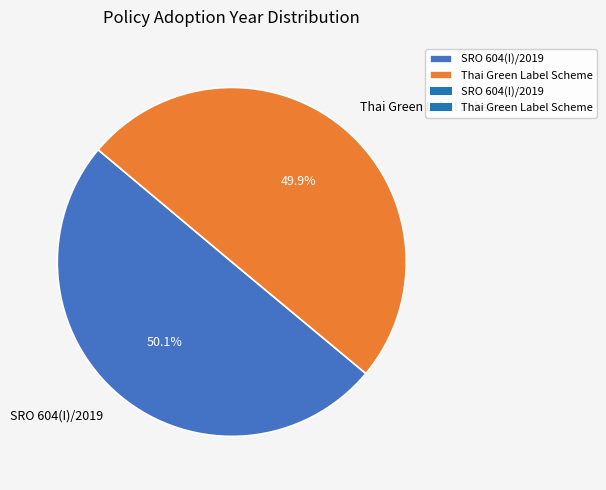

How many slices are in this pie chart?

2